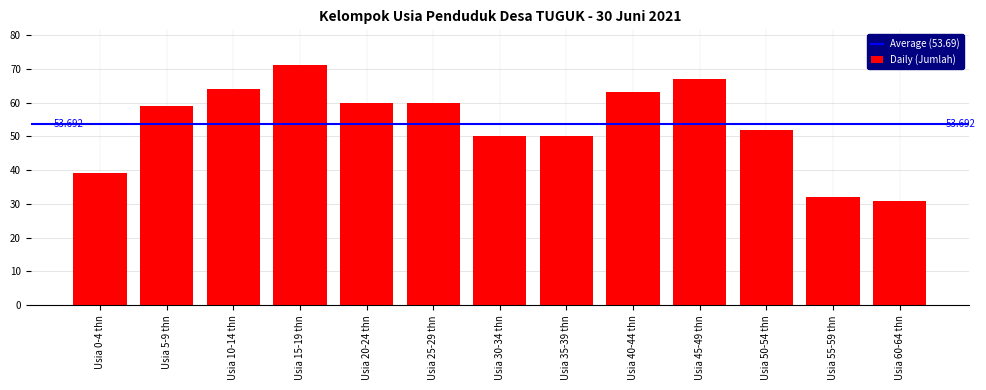

Where does the data first go above 59?

Usia 10-14 thn